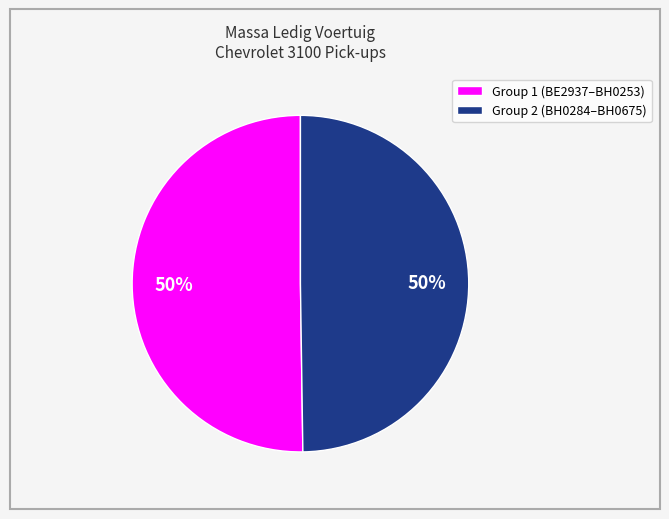

To the nearest percent, what is the average slice percentage?

50%